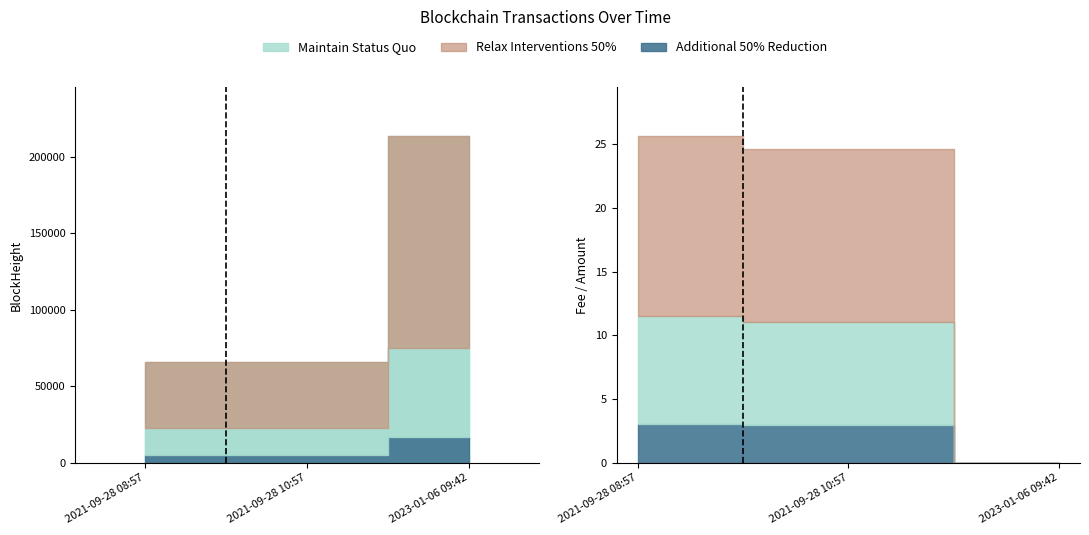

Does the chart contain stacked bars?

No